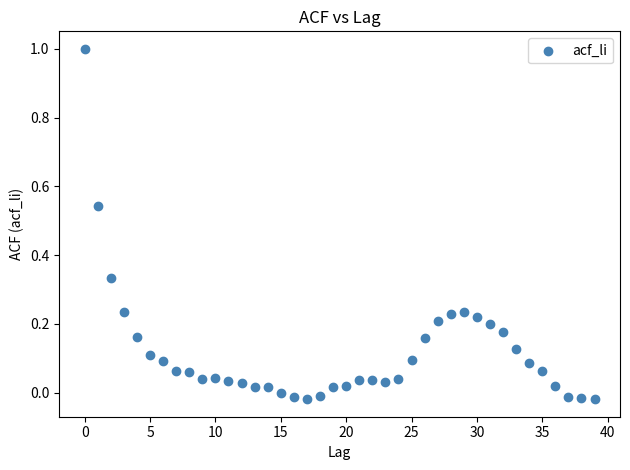

What is the range of Y values (max minus min)?

1.0